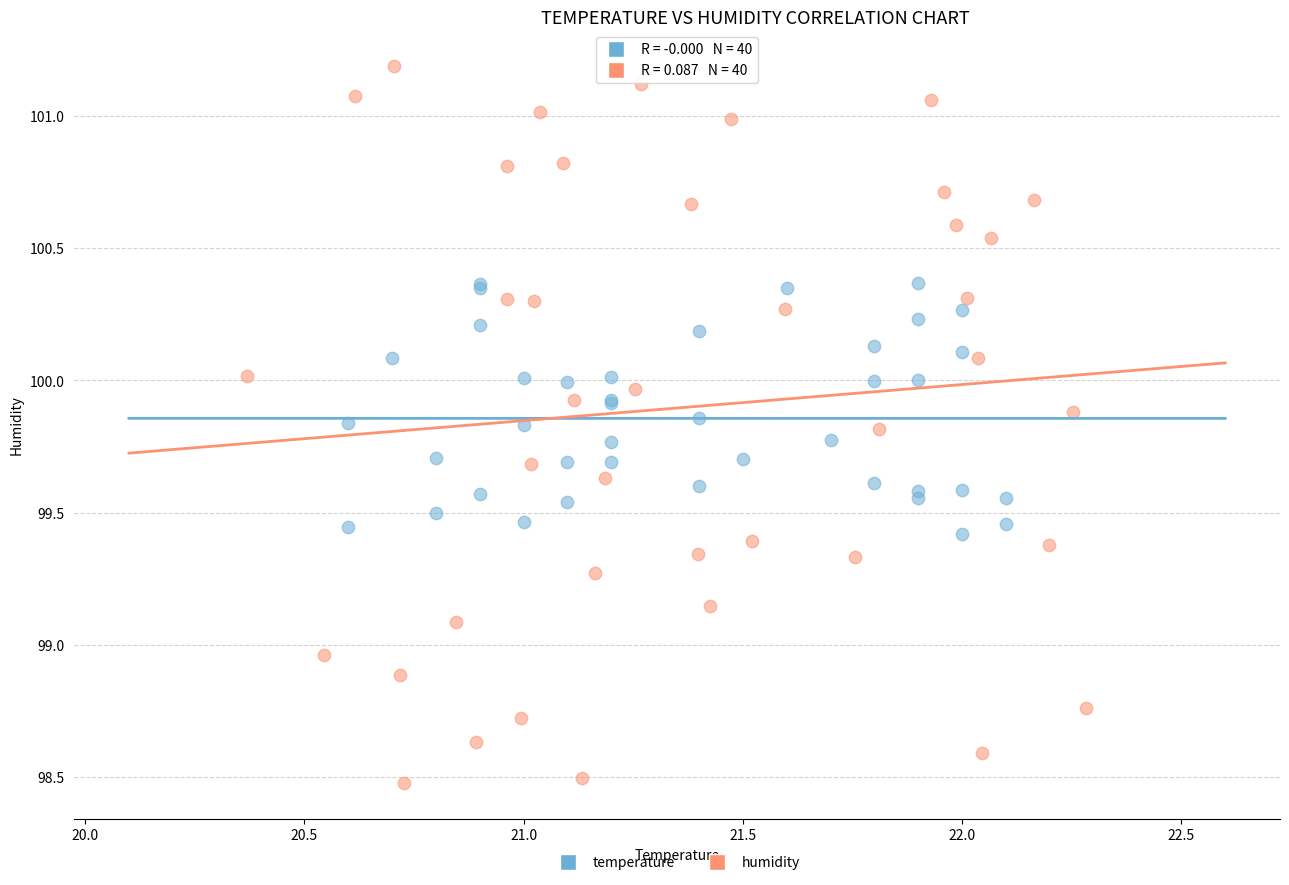

Which series contains the highest Y value?

humidity